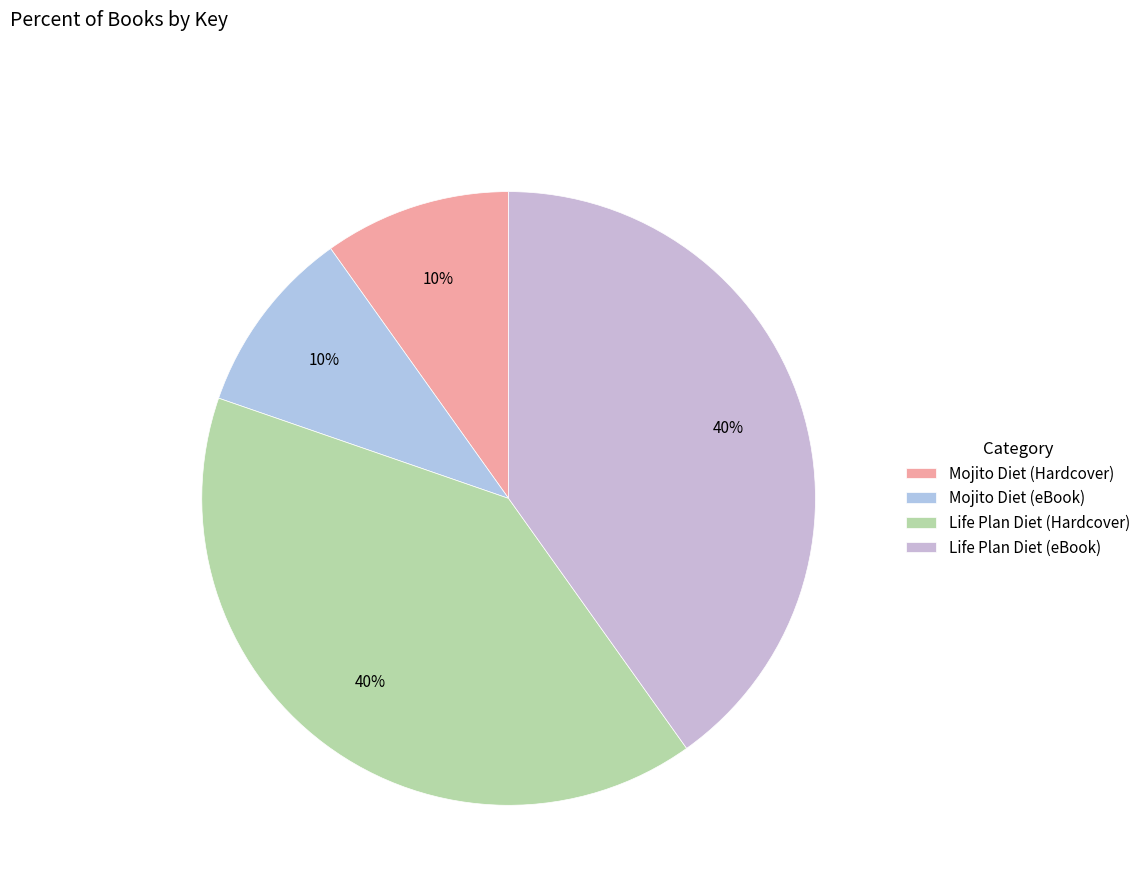

Rank the categories by value from highest to lowest.

Life Plan Diet (Hardcover), Life Plan Diet (eBook), Mojito Diet (Hardcover), Mojito Diet (eBook)